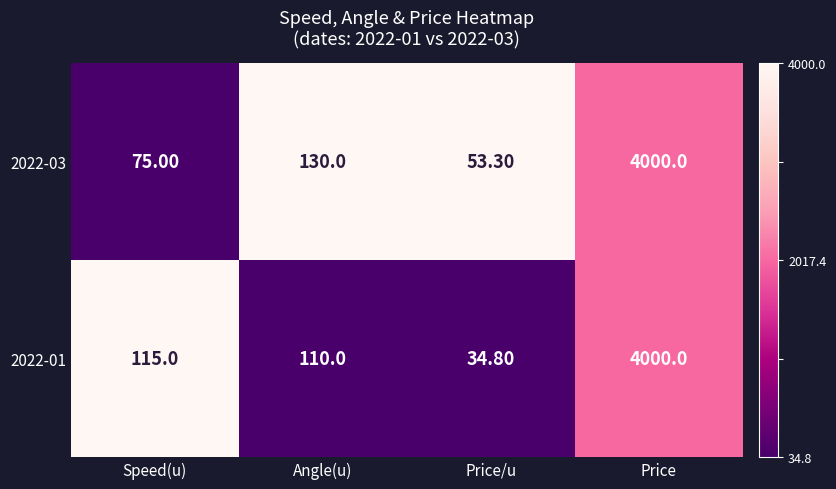

Between Speed(u) and Price, which series saw the biggest shift?

2022-03